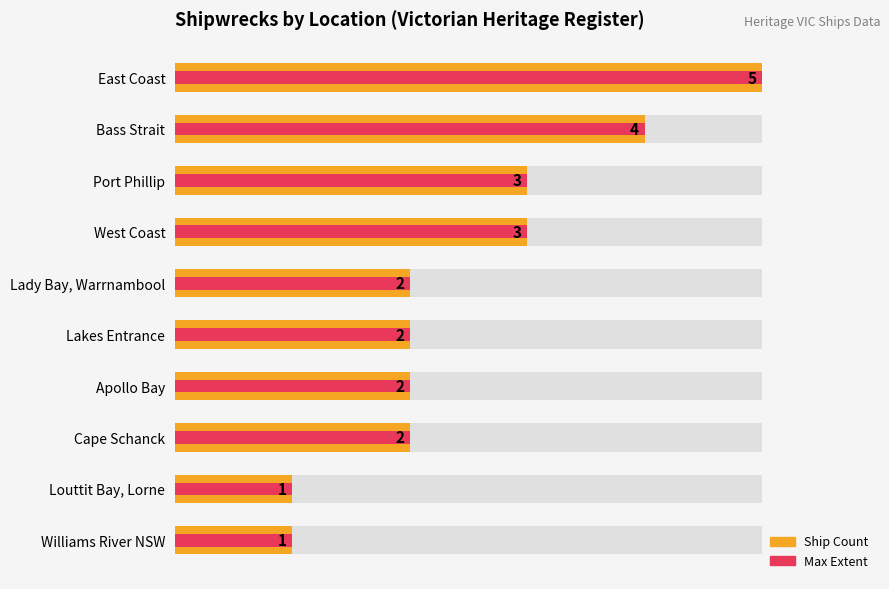

Between 1 and 7, which series saw the biggest shift?

Count